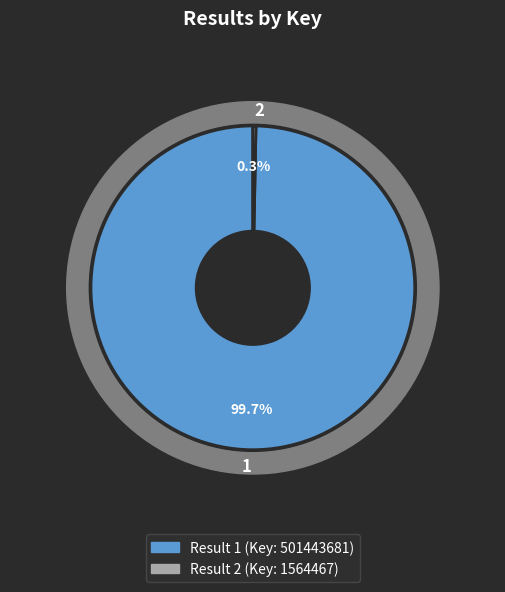

What percentage is the 1 slice, to the nearest percent?

100%